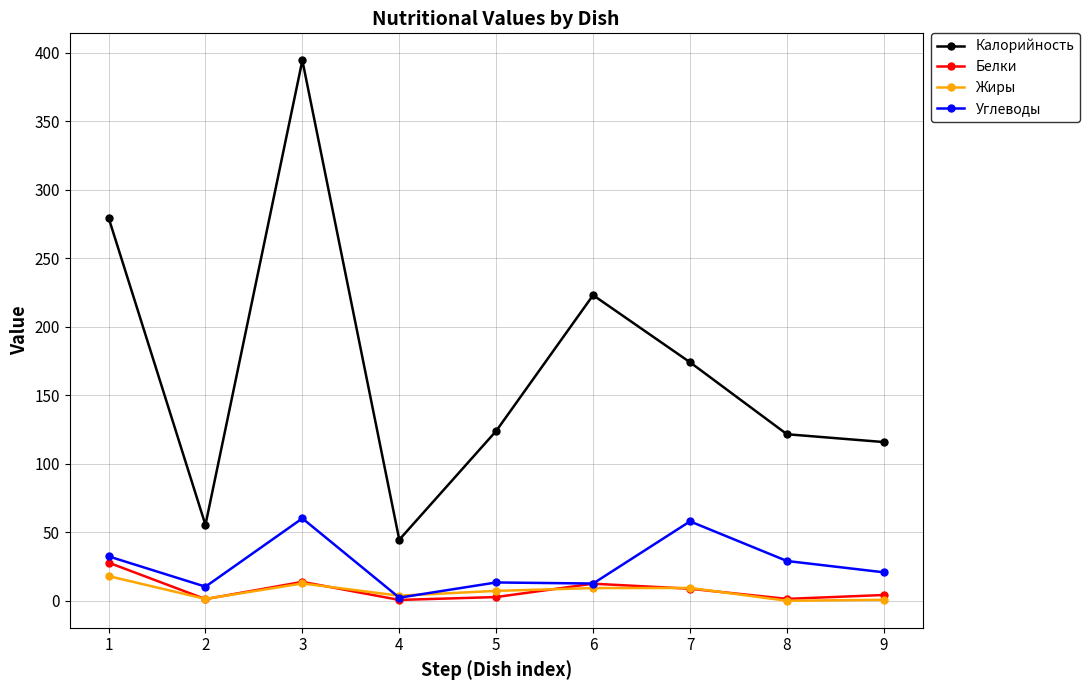

True or false: Калорийность and Жиры intersect in this chart.

False